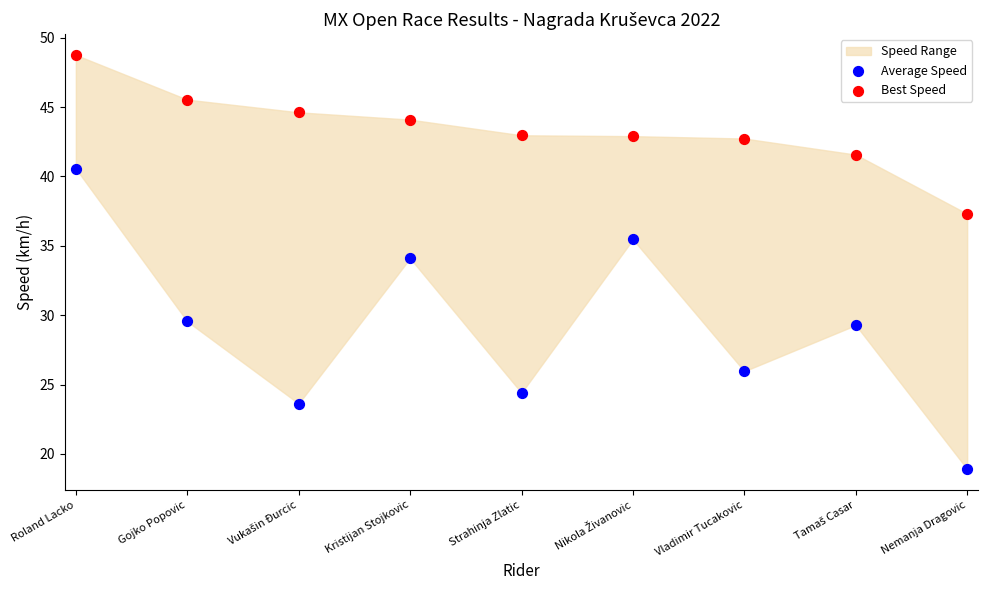

Across all data points, what is the range of Y values (max minus min)?

29.8